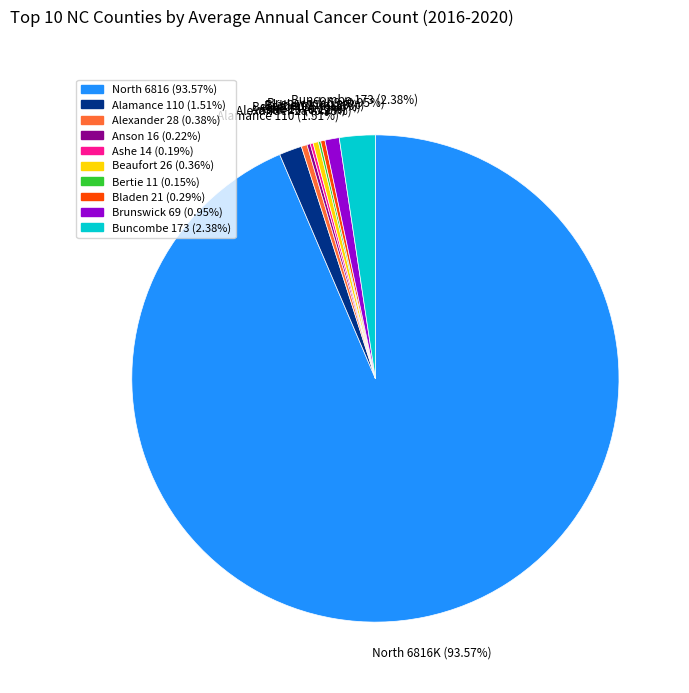

Does any single category account for the majority?

Yes